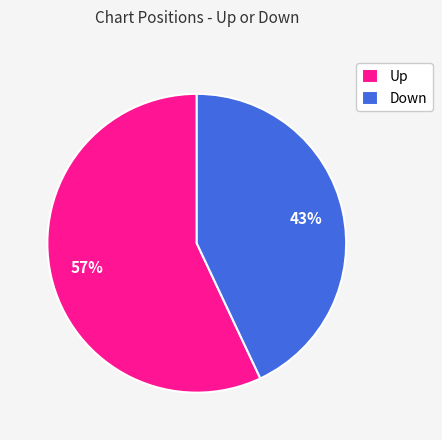

To the nearest percent, what is the average slice percentage?

50%